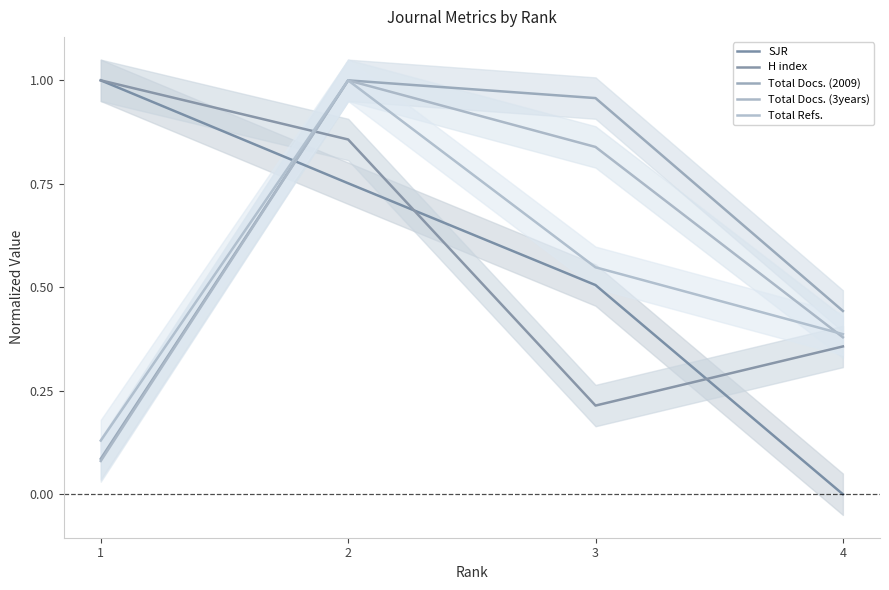

True or false: H index has a value of 0.4 at 2.

False